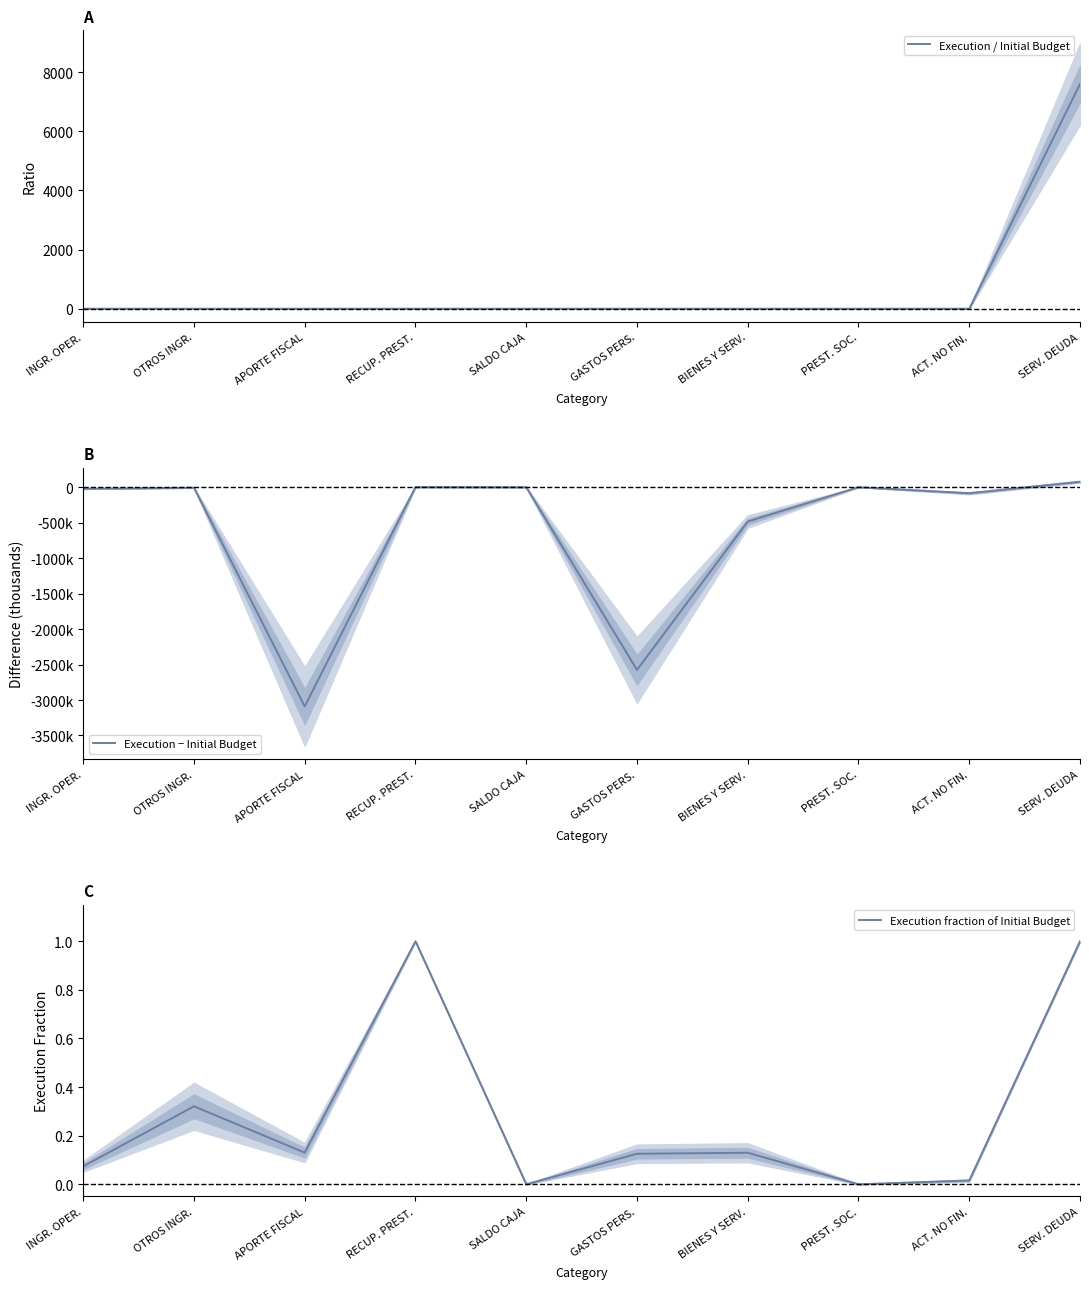

Which series has the widest spread of values?

Execution − Initial Budget